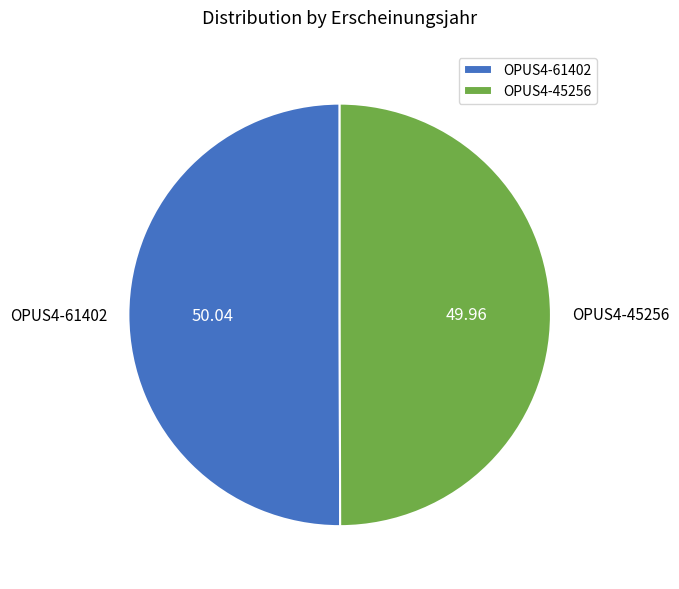

Approximately how many times larger is the value at OPUS4-61402 compared to OPUS4-45256?

1.0